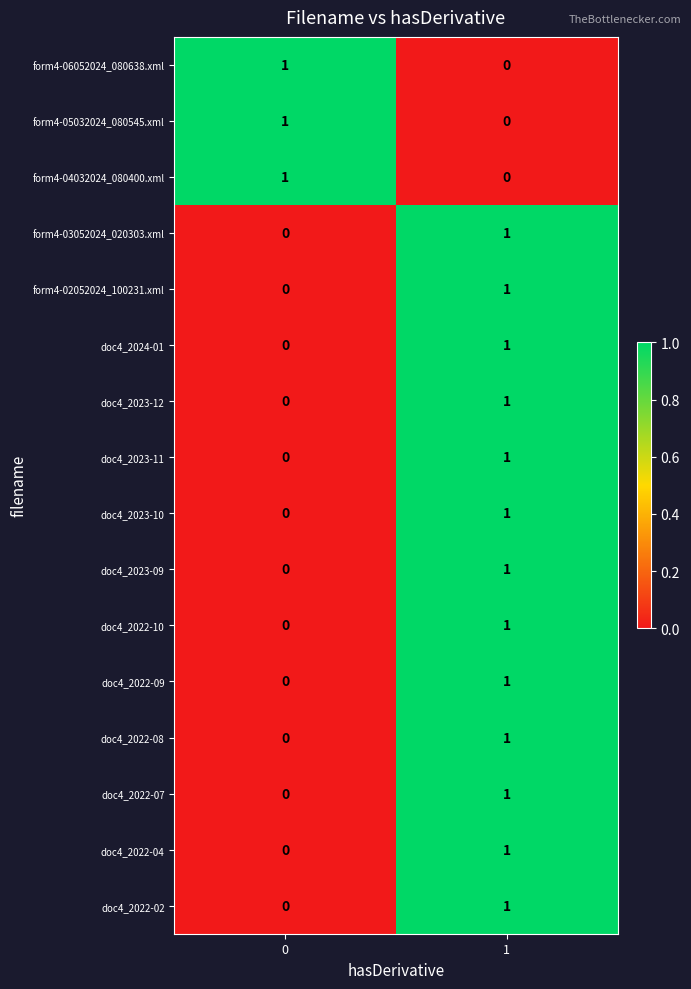

The value of doc4_2023-11 at 0 is -1. True or false?

False